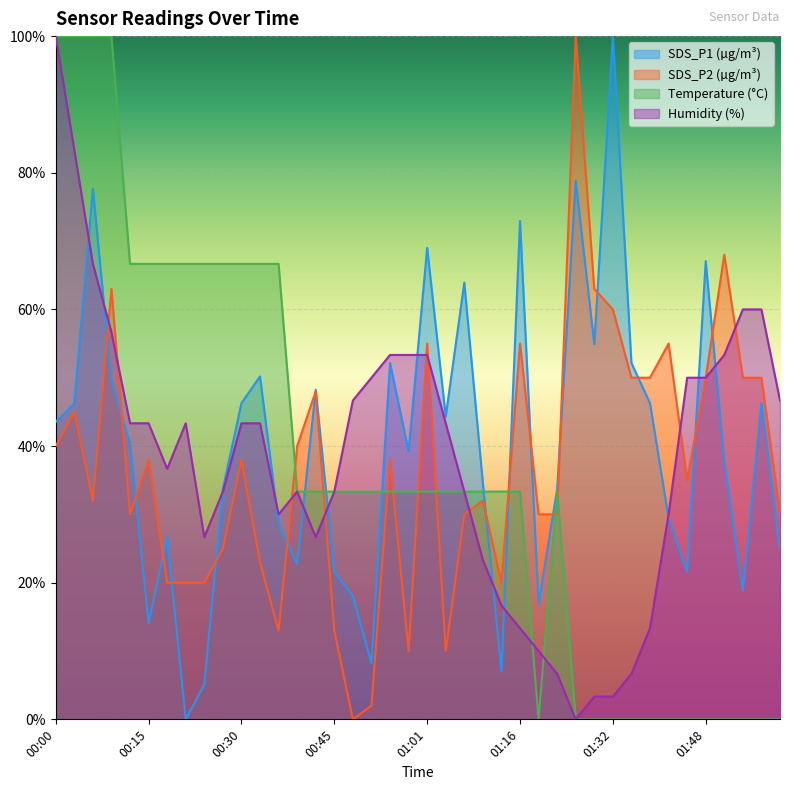

What is the sum of all Humidity values?

1523.3